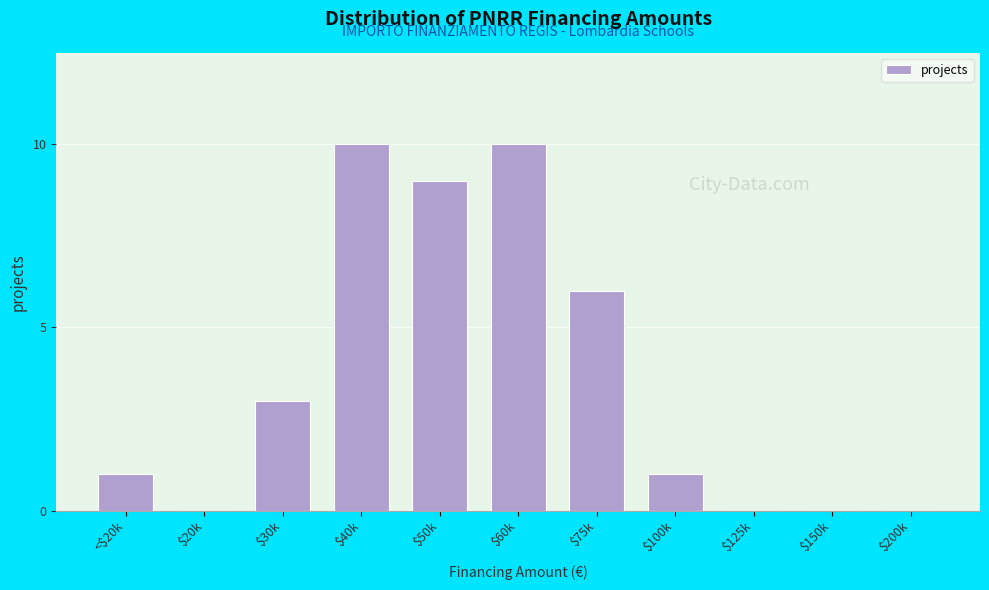

What is the sum of all values?

40